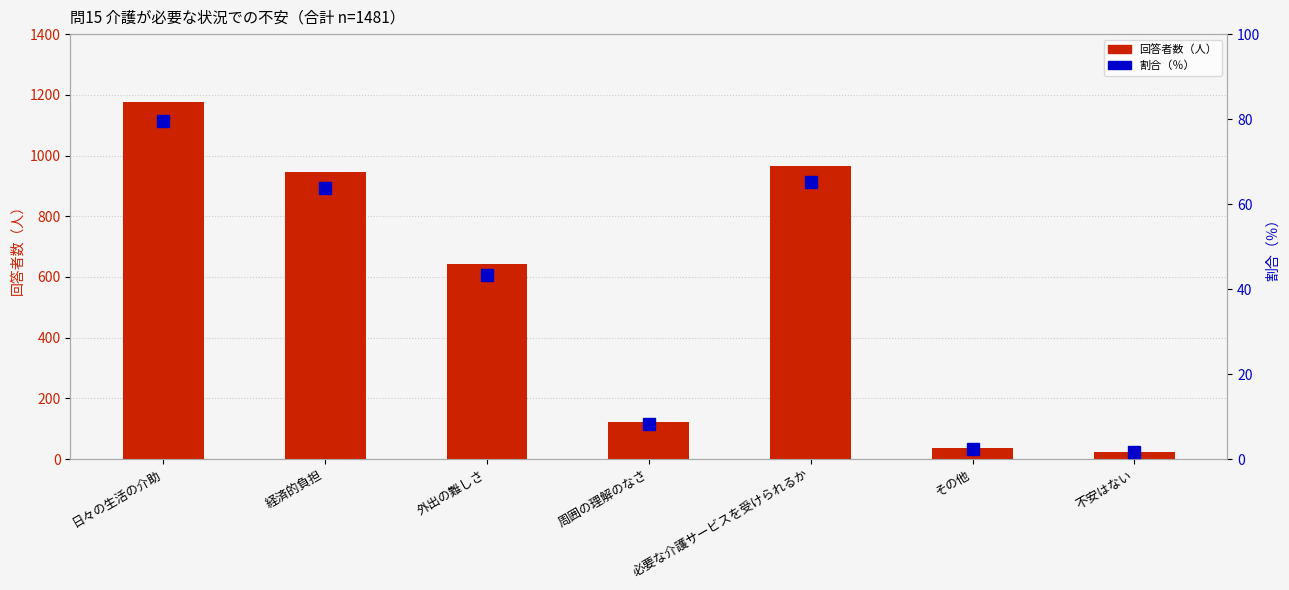

What is the spread (max minus min) of values at 経済的負担?

881.2